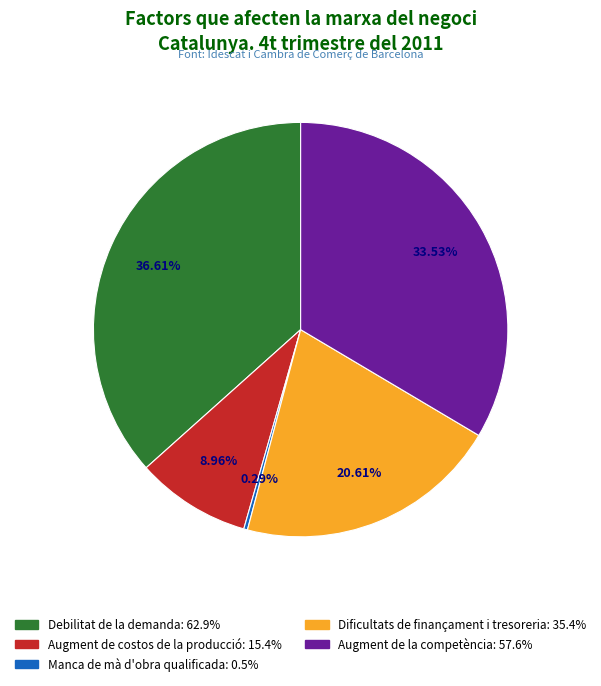

Count the number of slices in the pie.

5